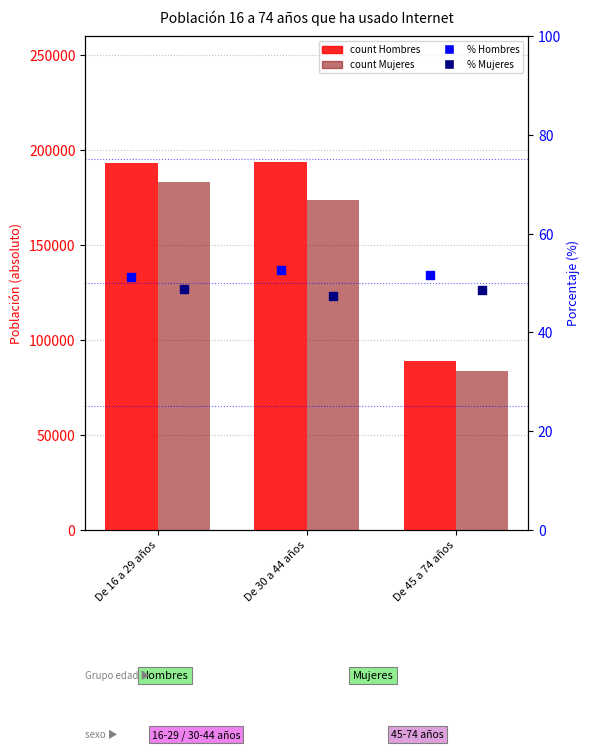

Which series contains the highest Y value?

Hombres